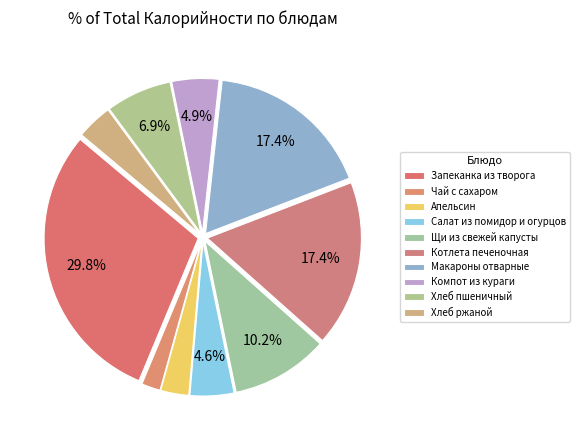

Rank the categories by value from highest to lowest.

Запеканка из творога, Котлета печеночная, Макароны отварные, Щи из свежей капусты, Хлеб пшеничный, Компот из кураги, Салат из помидор и огурцов, Хлеб ржаной, Апельсин, Чай с сахаром